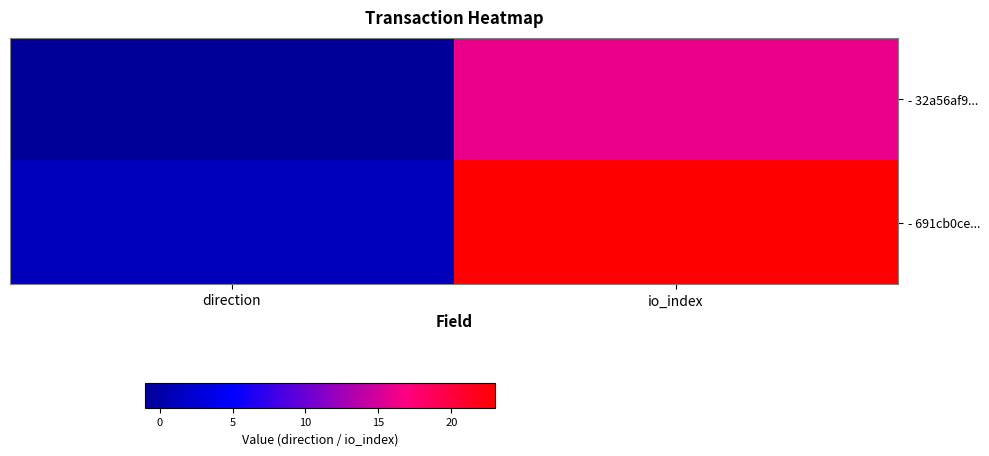

Reading left to right, extract all data points from this chart.

- 32a56af9...: direction=-1	io_index=16
- 691cb0ce...: direction=1	io_index=23